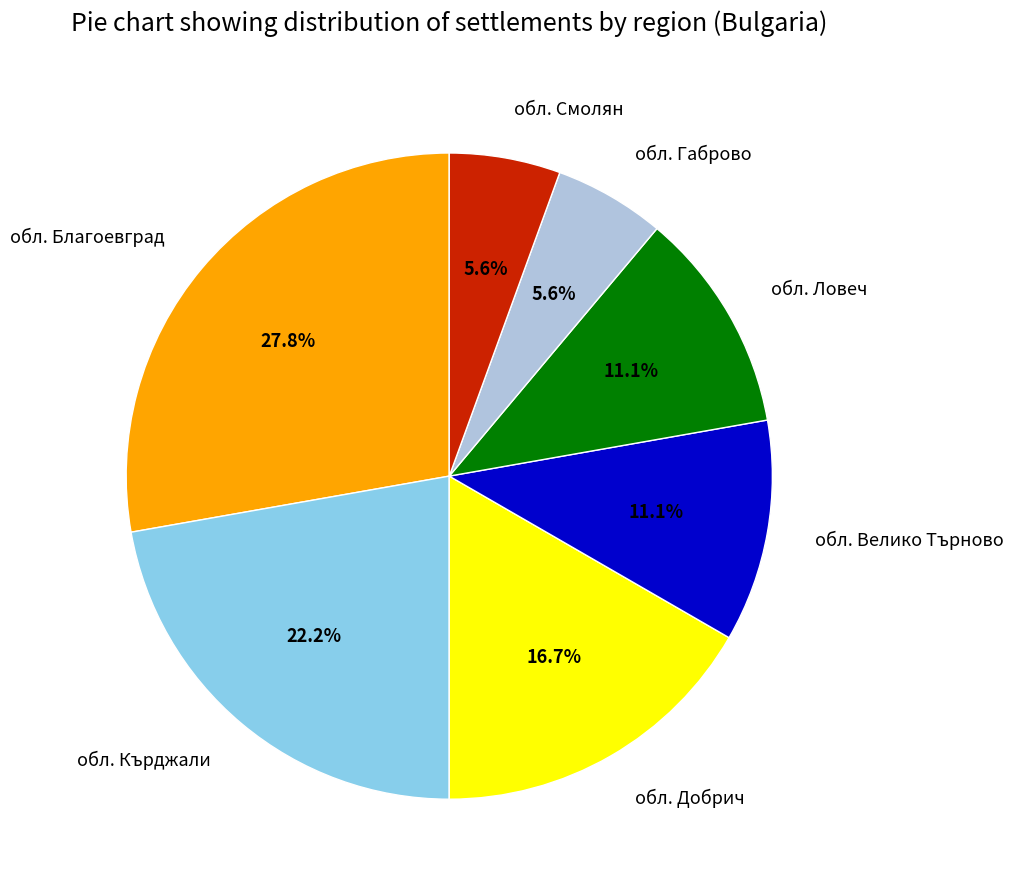

Which slice is the largest?

обл. Благоевград